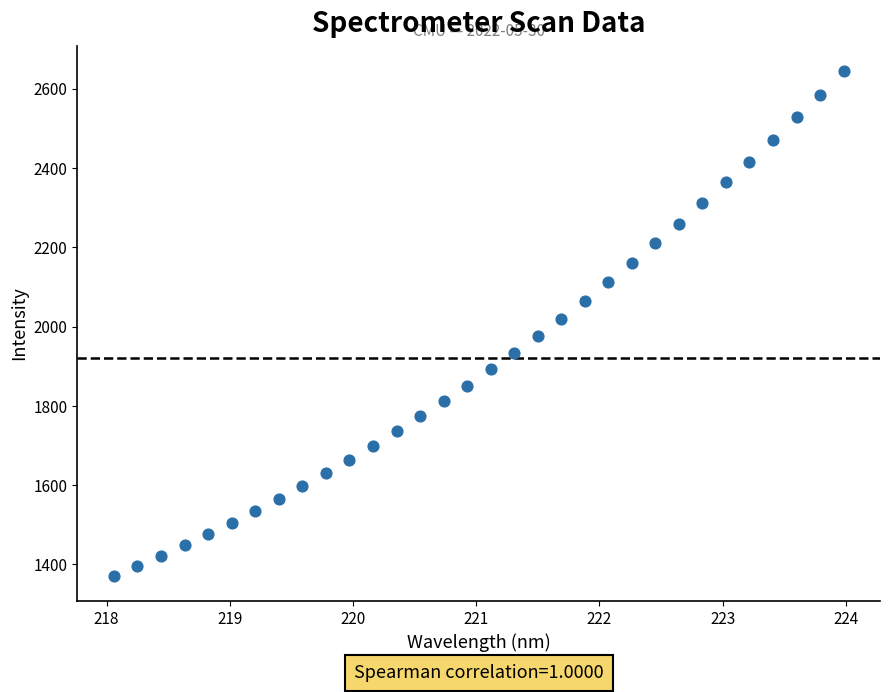

What is the range of Y values (max minus min)?

1273.3